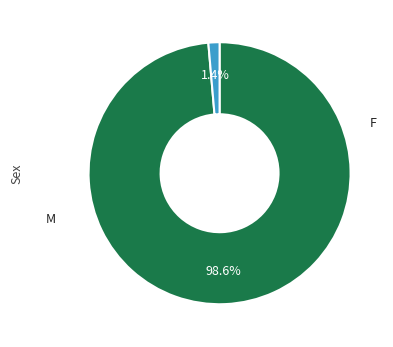

Count the number of slices in the pie.

2